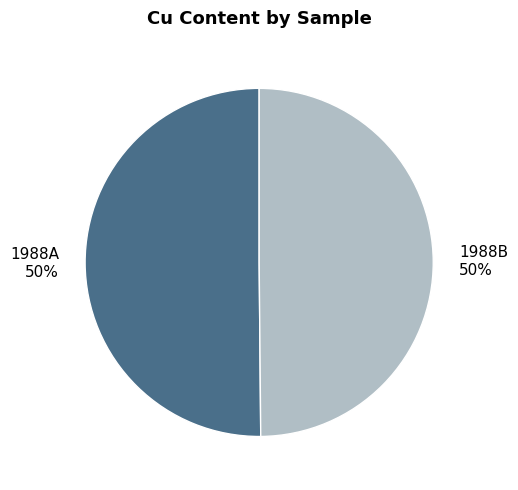

Is the sum of 1988B 50% and 1988A 50% greater than half?

Yes